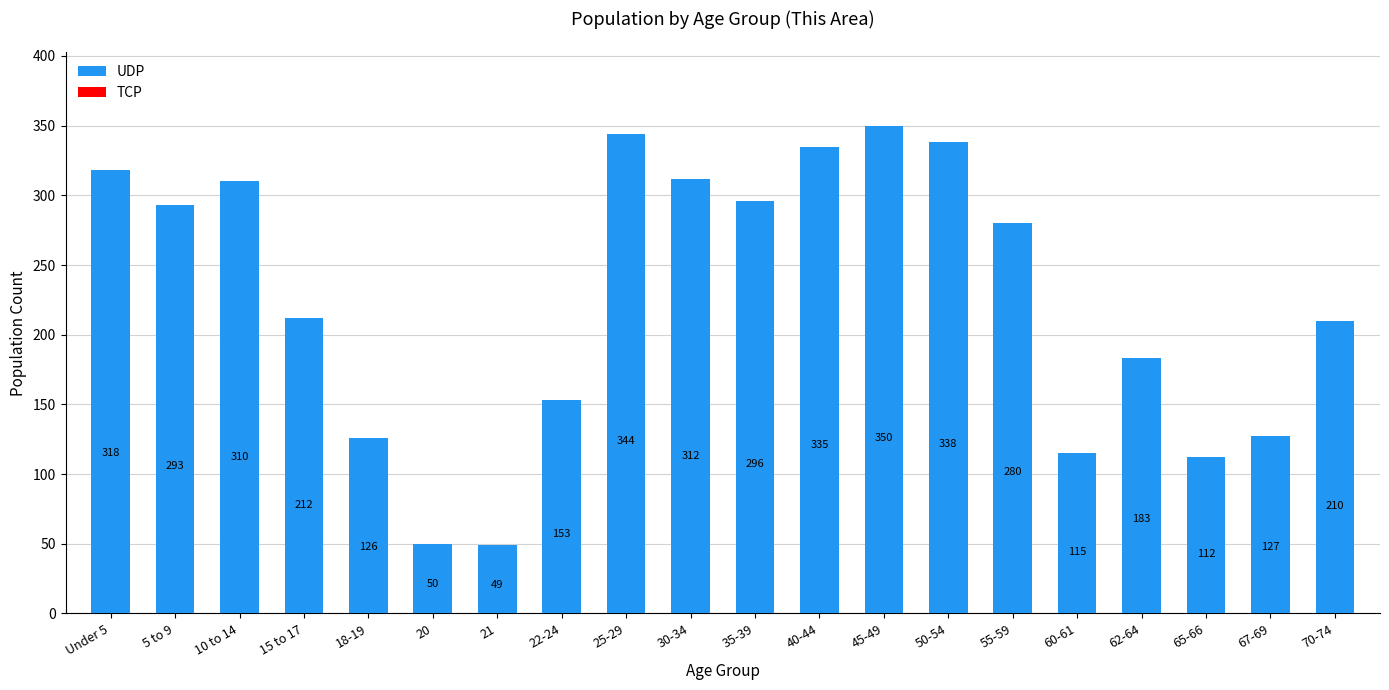

Reading right to left, transcribe all the data shown in this chart.

210	127	112	183	115	280	338	350	335	296	312	344	153	49	50	126	212	310	293	318